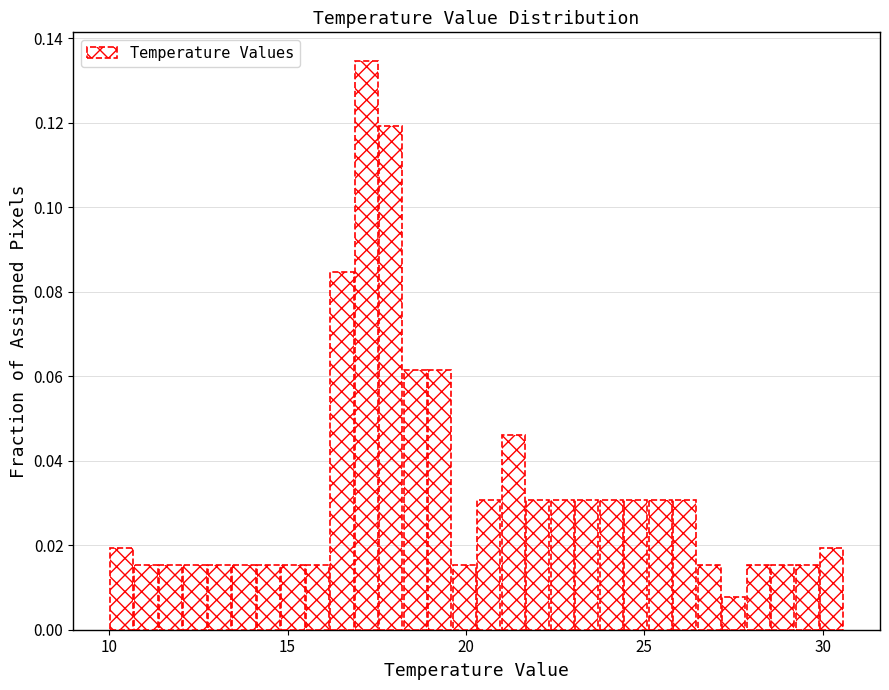

Around what value on the x-axis is the tallest bar? Give the approximate position of its centre, as read against the axis.

17.0